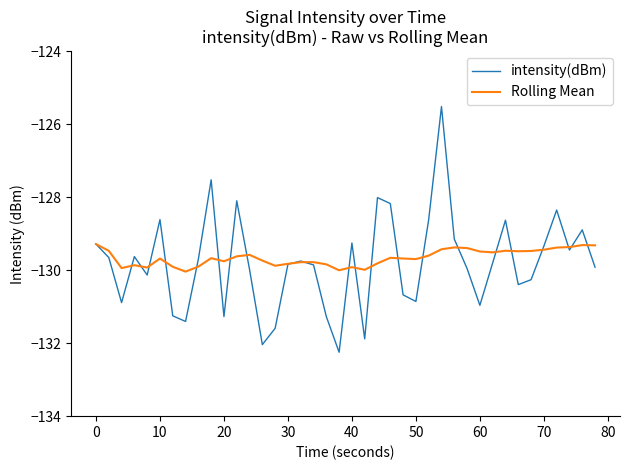

What is the greatest value displayed?

-125.5